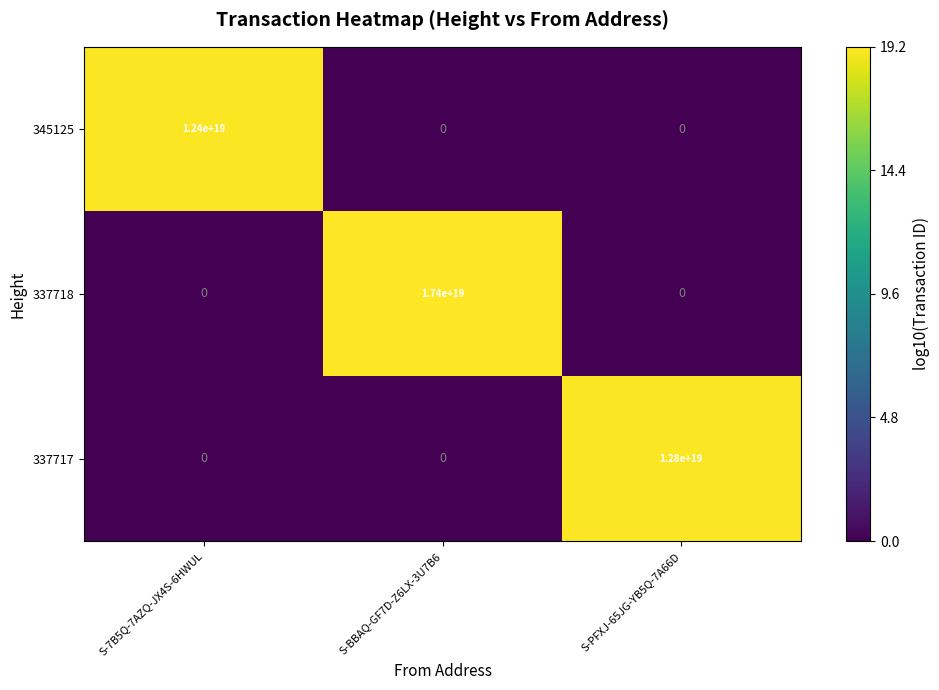

Rank the series by their maximum value, from highest to lowest.

337718, 337717, 345125